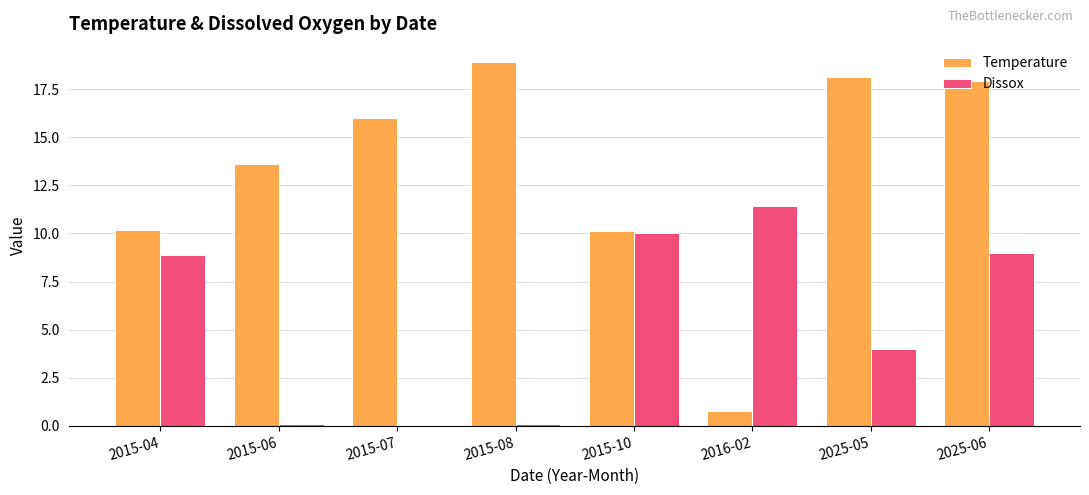

Reading right to left, extract all data points from this chart.

Temperature: 2025-06=17.9	2025-05=18.1	2016-02=0.8	2015-10=10.1	2015-08=18.9	2015-07=16.0	2015-06=13.6	2015-04=10.2
Dissox: 2025-06=9.0	2025-05=4.0	2016-02=11.4	2015-10=10.0	2015-08=0.1	2015-07=0.0	2015-06=0.1	2015-04=8.9